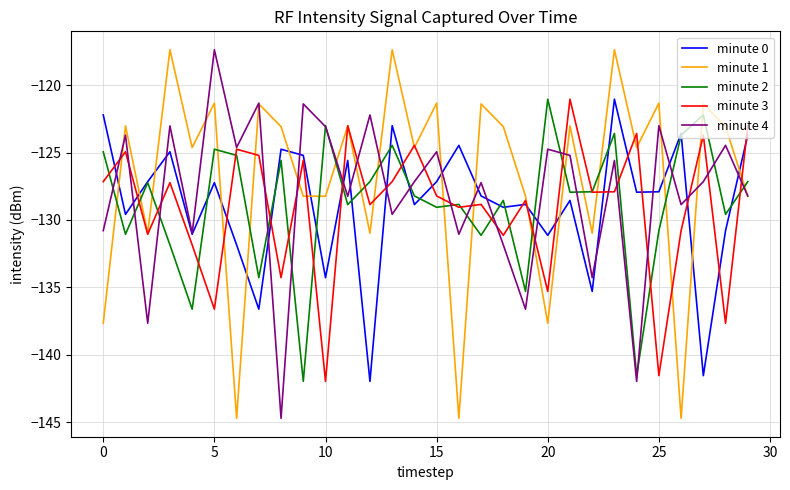

What is the lowest value of the minute 2 series?

-142.0